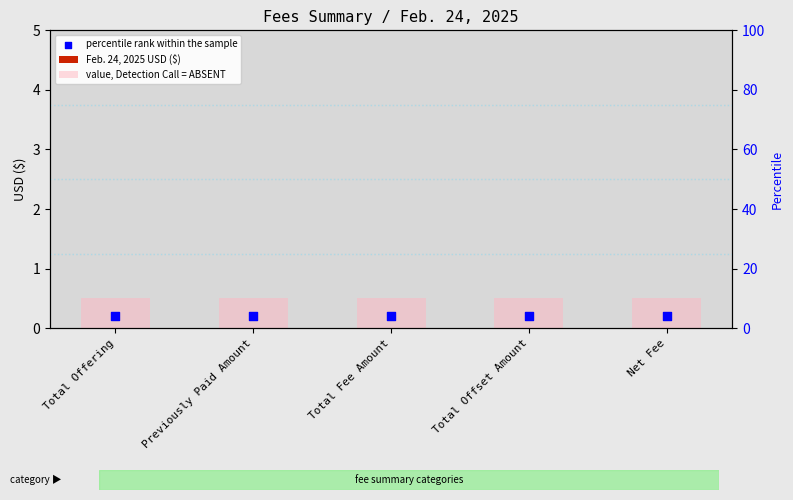

Which series reaches the minimum Y coordinate?

Feb. 24, 2025 USD ($)